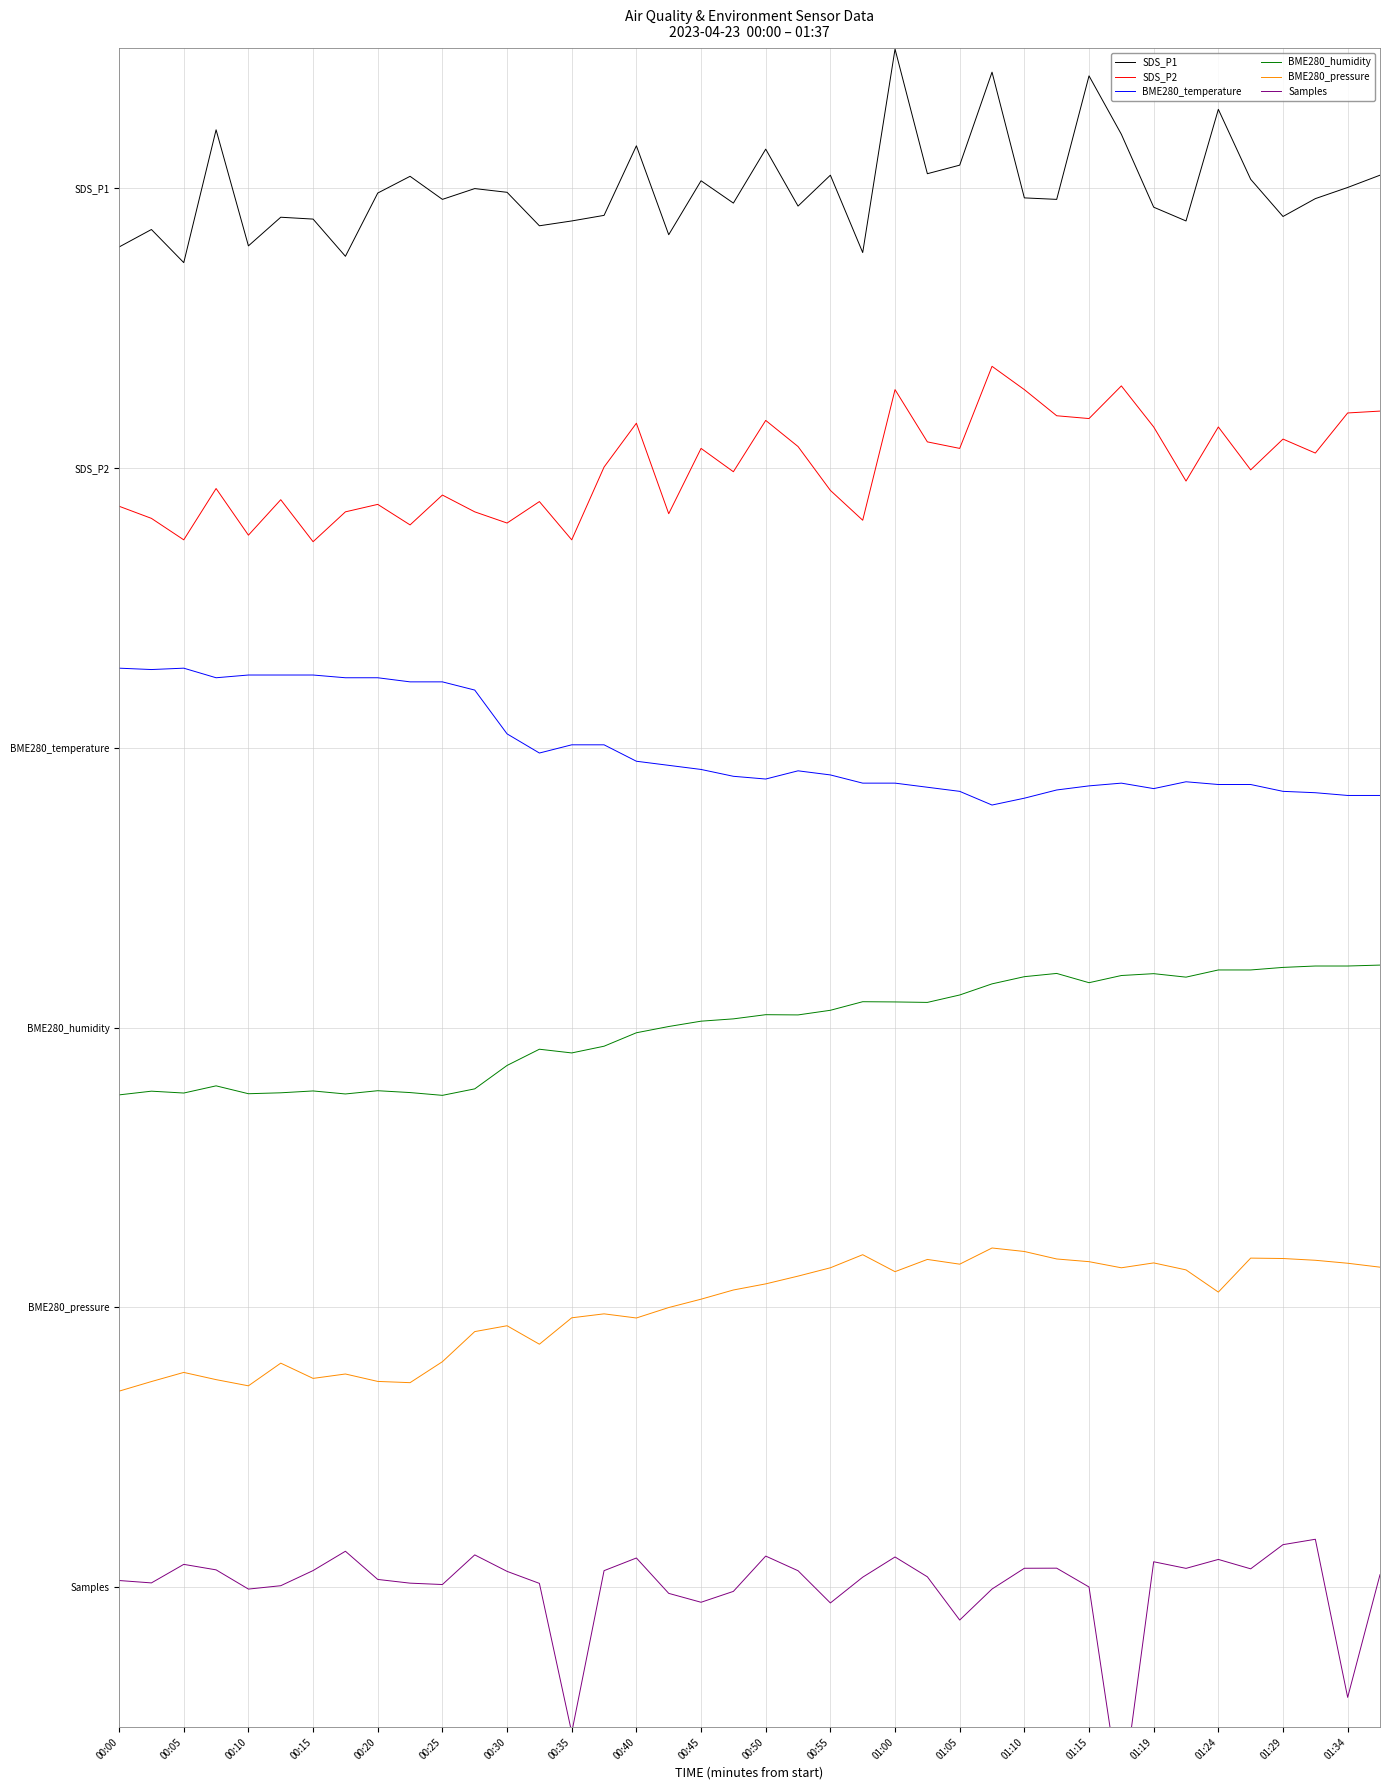

What is the difference between the highest and lowest values at 21?

9.8